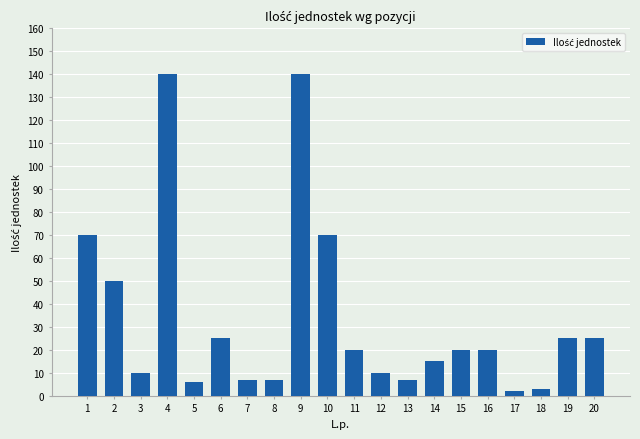

What is the maximum value shown in the chart?

140